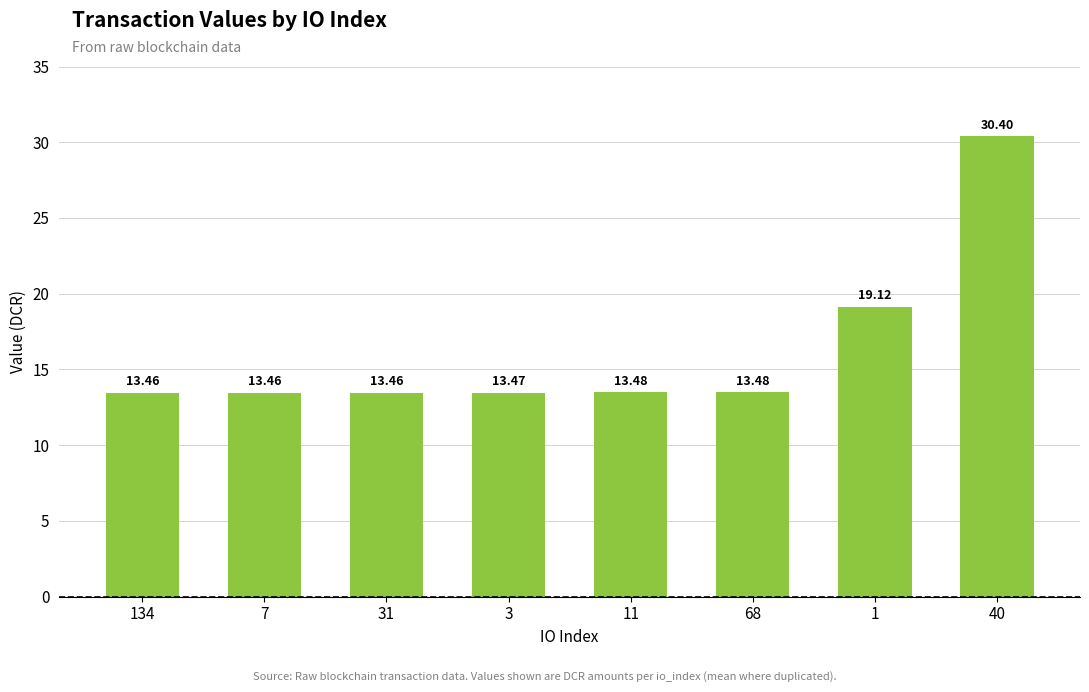

What is the label of the 4th bar from the left?

3